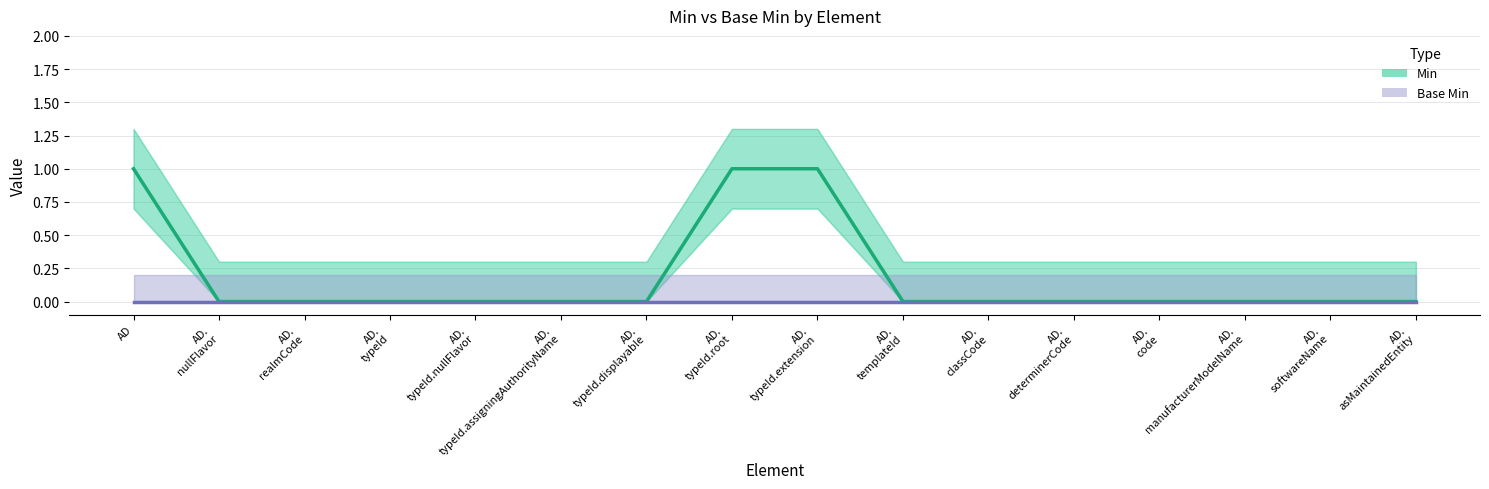

How many lines are shown in the chart?

2